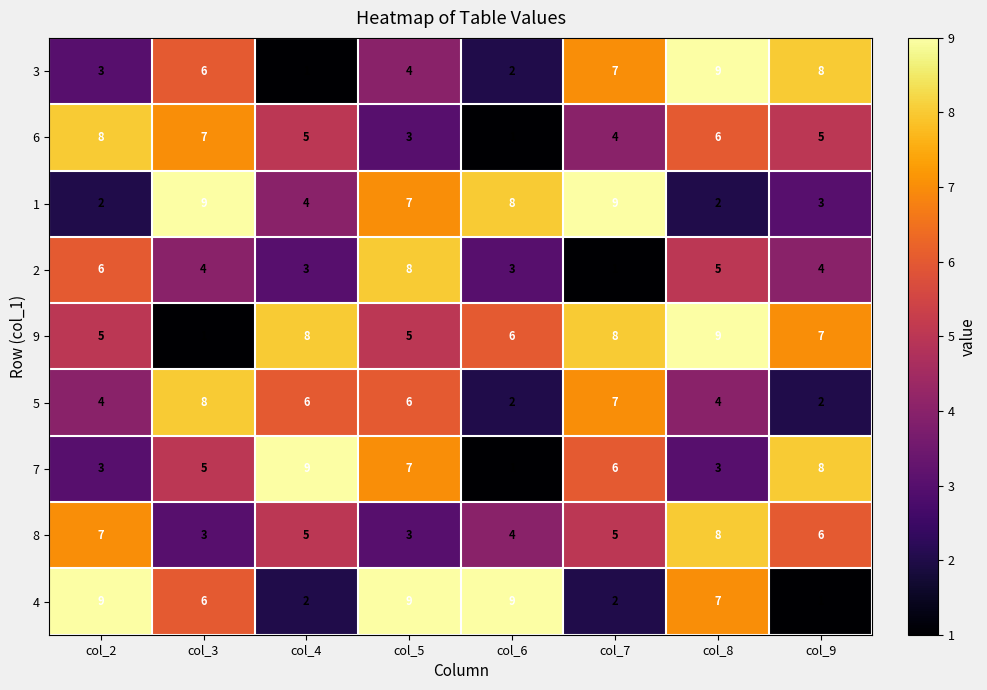

At how many categories does at least one series exceed 7?

8